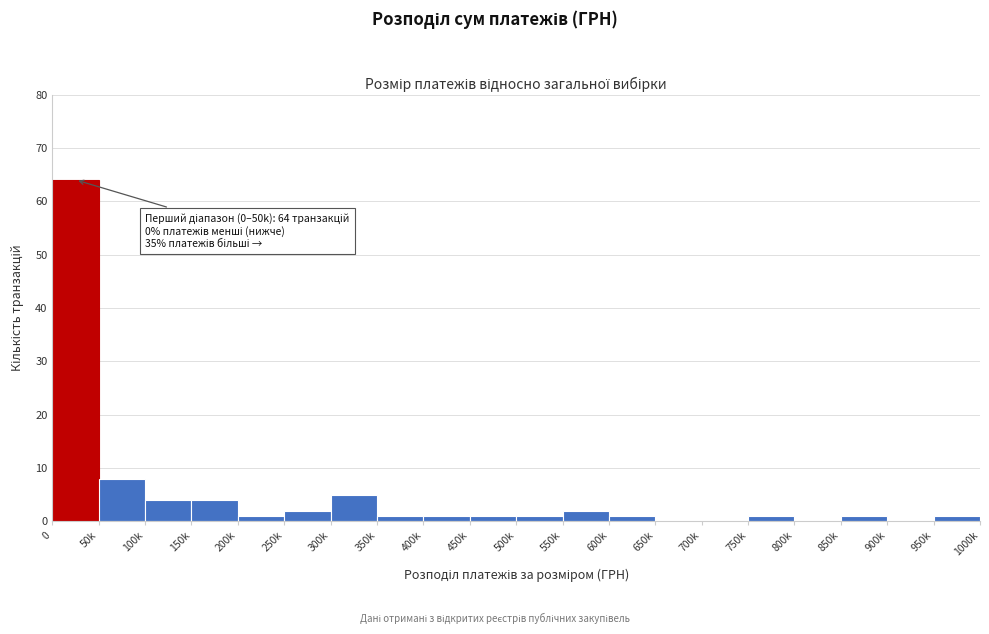

Reading left to right, list all the values displayed in this chart.

0=64	50k=8	100k=4	150k=4	200k=1	250k=2	300k=5	350k=1	400k=1	450k=1	500k=1	550k=2	600k=1	650k=0	700k=0	750k=1	800k=0	850k=1	900k=0	950k=1